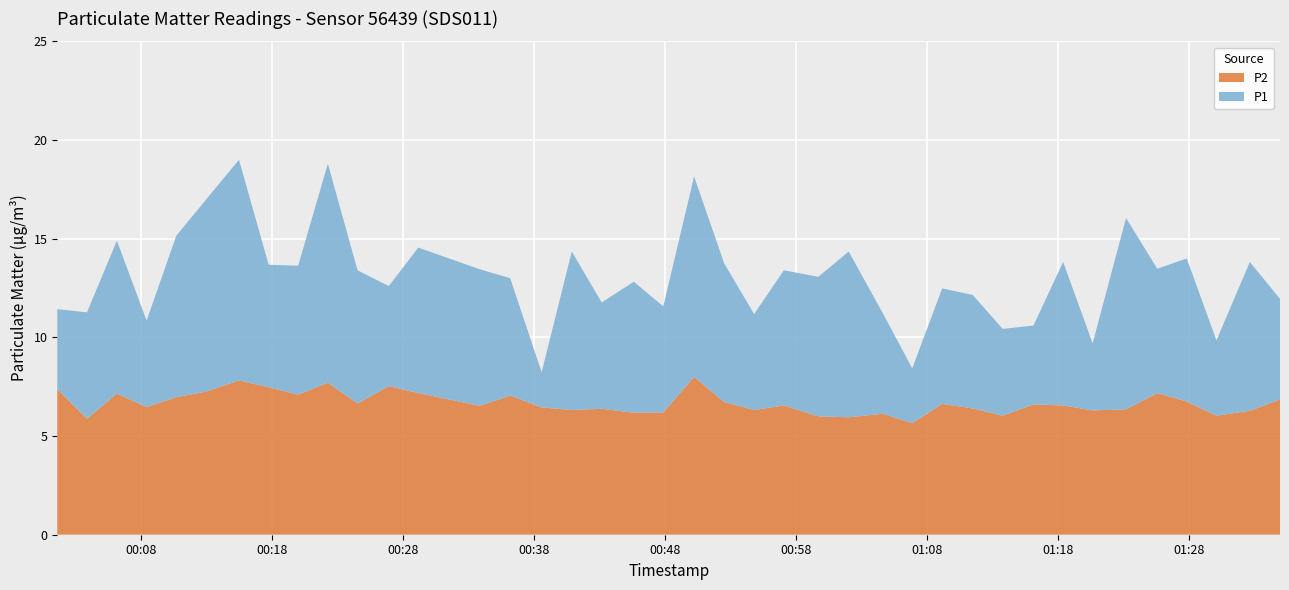

Reading right to left, what are all the values shown in this chart?

P1: 2023-10-13T01:34:55=11.9	2023-10-13T01:32:37=13.8	2023-10-13T01:30:04=9.8	2023-10-13T01:27:48=14.0	2023-10-13T01:25:33=13.5	2023-10-13T01:23:10=16.1	2023-10-13T01:20:37=9.7	2023-10-13T01:18:22=13.8	2023-10-13T01:16:06=10.6	2023-10-13T01:13:45=10.4	2023-10-13T01:11:28=12.2	2023-10-13T01:09:08=12.5	2023-10-13T01:06:51=8.4	2023-10-13T01:04:36=11.2	2023-10-13T01:02:00=14.3	2023-10-13T00:59:41=13.1	2023-10-13T00:57:03=13.4	2023-10-13T00:54:47=11.2	2023-10-13T00:52:30=13.8	2023-10-13T00:50:12=18.1	2023-10-13T00:47:51=11.6	2023-10-13T00:45:36=12.8	2023-10-13T00:43:09=11.8	2023-10-13T00:40:52=14.3	2023-10-13T00:38:34=8.2	2023-10-13T00:36:10=13.0	2023-10-13T00:33:51=13.4	2023-10-13T00:29:09=14.6	2023-10-13T00:26:54=12.6	2023-10-13T00:24:31=13.4	2023-10-13T00:22:15=18.8	2023-10-13T00:19:59=13.6	2023-10-13T00:17:44=13.7	2023-10-13T00:15:28=19.0	2023-10-13T00:12:57=17.0	2023-10-13T00:10:41=15.2	2023-10-13T00:08:25=10.8	2023-10-13T00:06:09=14.9	2023-10-13T00:03:52=11.3	2023-10-13T00:01:36=11.4
P2: 2023-10-13T01:34:55=6.8	2023-10-13T01:32:37=6.3	2023-10-13T01:30:04=6.0	2023-10-13T01:27:48=6.8	2023-10-13T01:25:33=7.2	2023-10-13T01:23:10=6.3	2023-10-13T01:20:37=6.3	2023-10-13T01:18:22=6.5	2023-10-13T01:16:06=6.6	2023-10-13T01:13:45=6.0	2023-10-13T01:11:28=6.4	2023-10-13T01:09:08=6.6	2023-10-13T01:06:51=5.7	2023-10-13T01:04:36=6.1	2023-10-13T01:02:00=6.0	2023-10-13T00:59:41=6.0	2023-10-13T00:57:03=6.5	2023-10-13T00:54:47=6.3	2023-10-13T00:52:30=6.7	2023-10-13T00:50:12=8.0	2023-10-13T00:47:51=6.2	2023-10-13T00:45:36=6.2	2023-10-13T00:43:09=6.4	2023-10-13T00:40:52=6.3	2023-10-13T00:38:34=6.5	2023-10-13T00:36:10=7.0	2023-10-13T00:33:51=6.5	2023-10-13T00:29:09=7.2	2023-10-13T00:26:54=7.5	2023-10-13T00:24:31=6.7	2023-10-13T00:22:15=7.7	2023-10-13T00:19:59=7.1	2023-10-13T00:17:44=7.5	2023-10-13T00:15:28=7.8	2023-10-13T00:12:57=7.2	2023-10-13T00:10:41=7.0	2023-10-13T00:08:25=6.5	2023-10-13T00:06:09=7.2	2023-10-13T00:03:52=5.9	2023-10-13T00:01:36=7.4